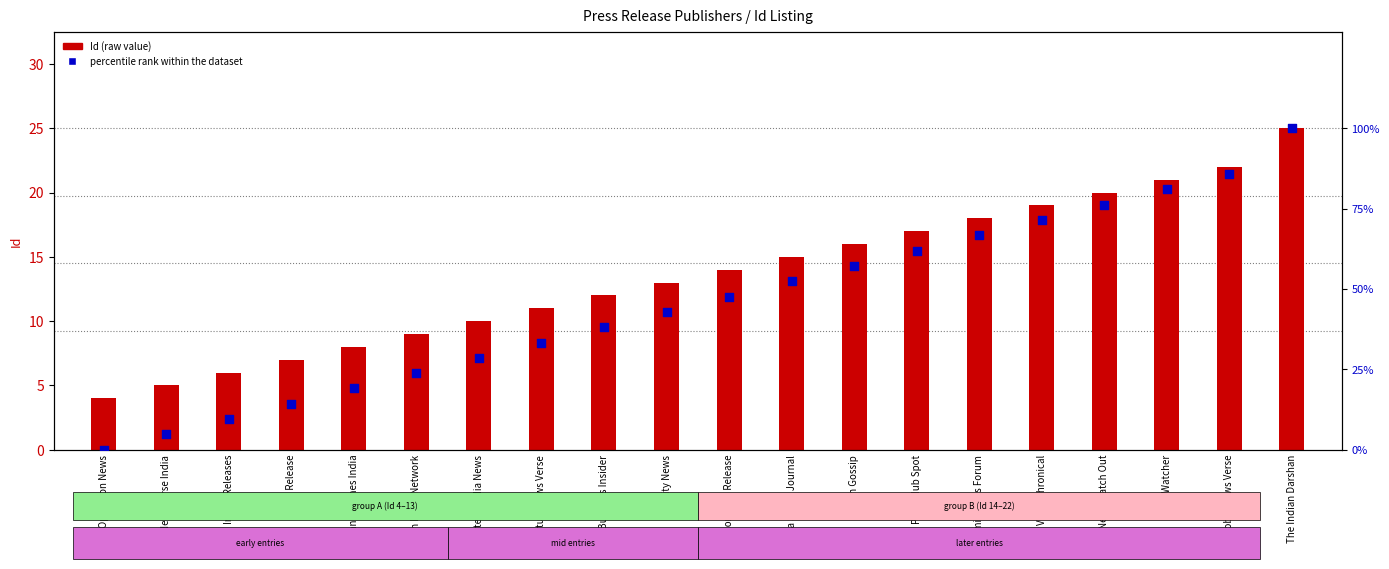

What are all the series names shown in the legend?

Id (raw value), percentile rank within the dataset